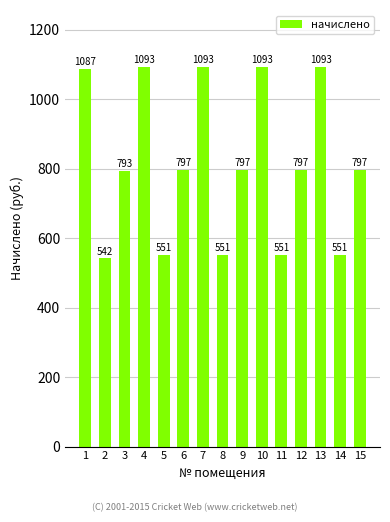

Approximately how many times larger is the value at 13 compared to 3?

1.4